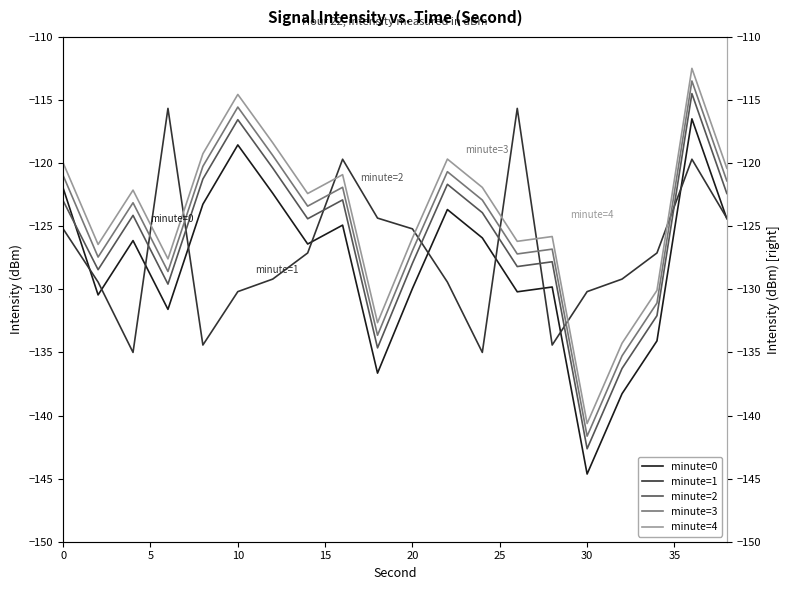

What is the value of the minute=1 point at the 13th from the left?

-135.0